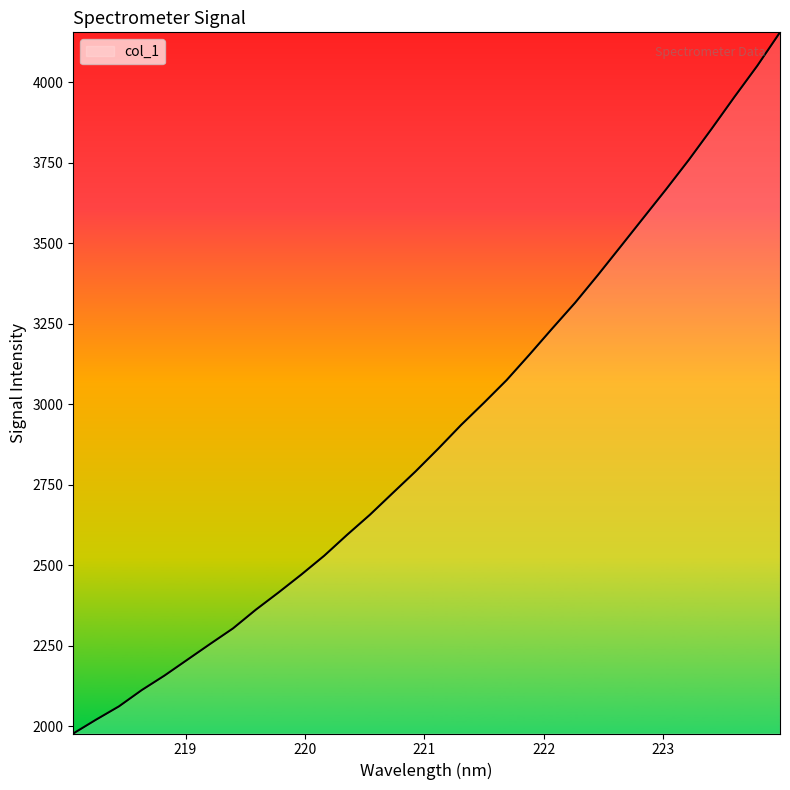

True or false: the data has more than 1 interior local peaks.

False